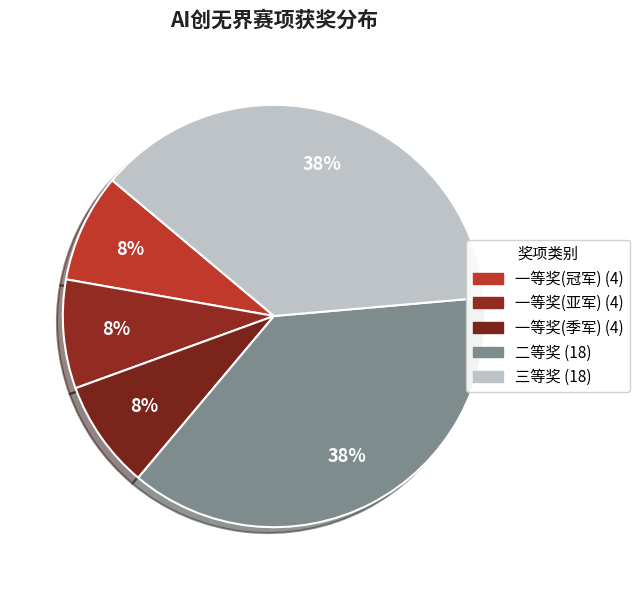

How many segments does this pie chart have?

5